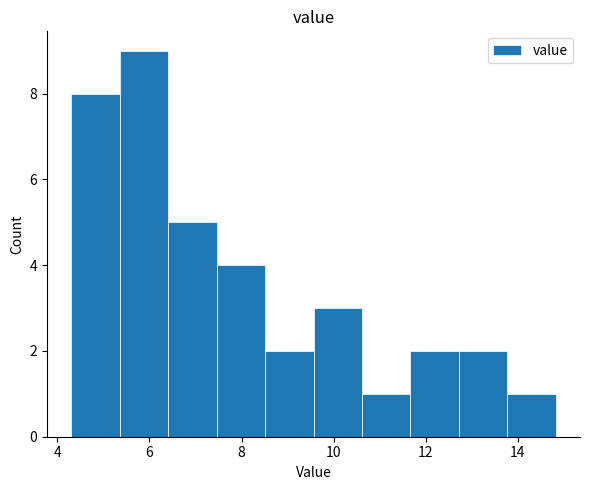

Over which range of the x-axis is the bar tallest?

5.4 to 6.4